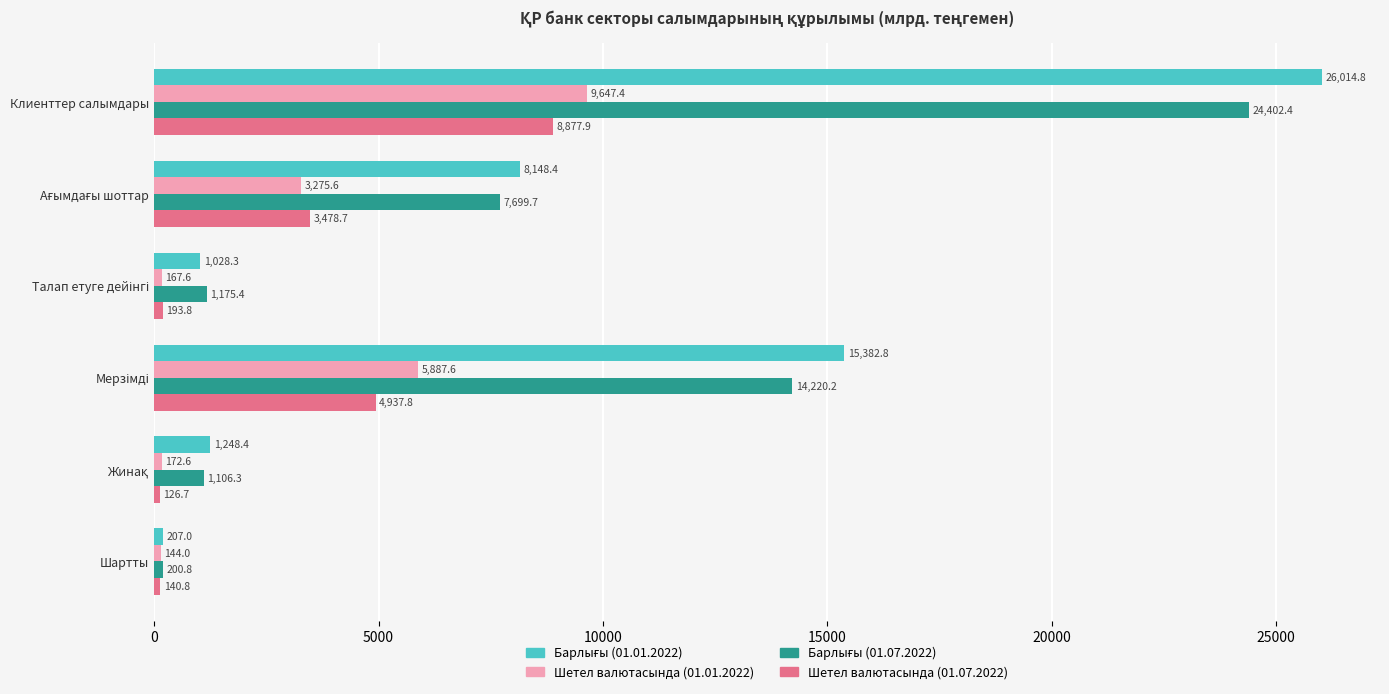

What is the sum of all Шетел валютасында (01.01.2022) values?

19294.8